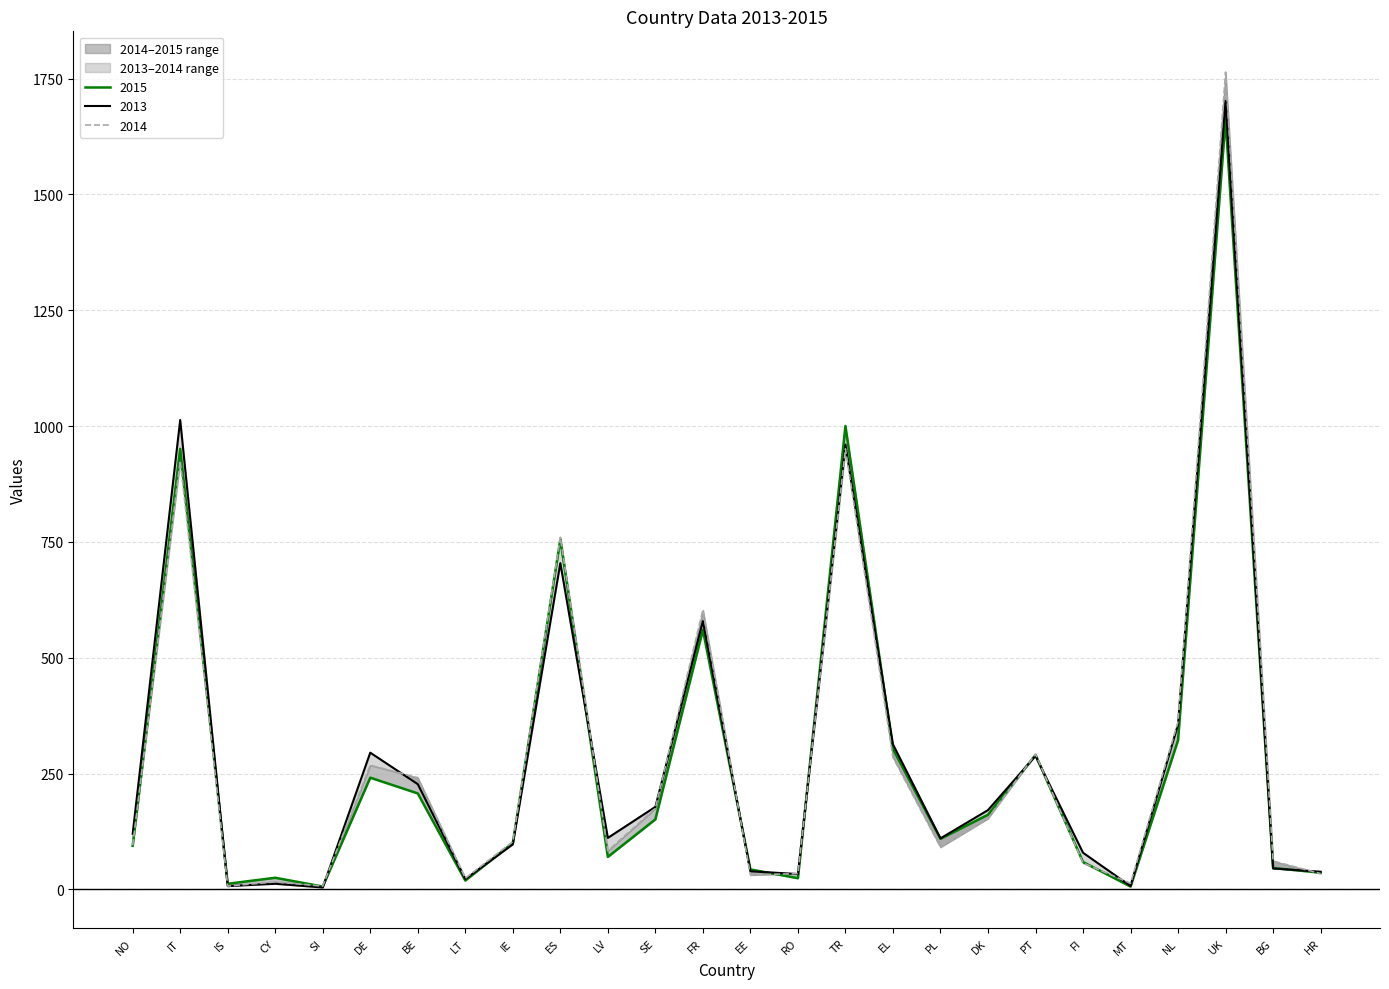

What value does the 2015 series have at NO, to the nearest 50?

100